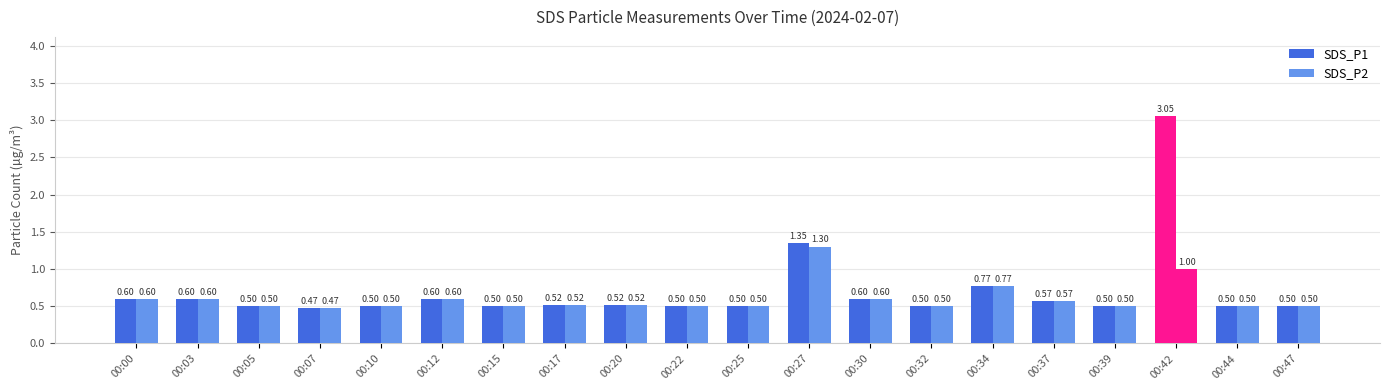

True or false: SDS_P1 has a value of 1.0 at 00:37.

False